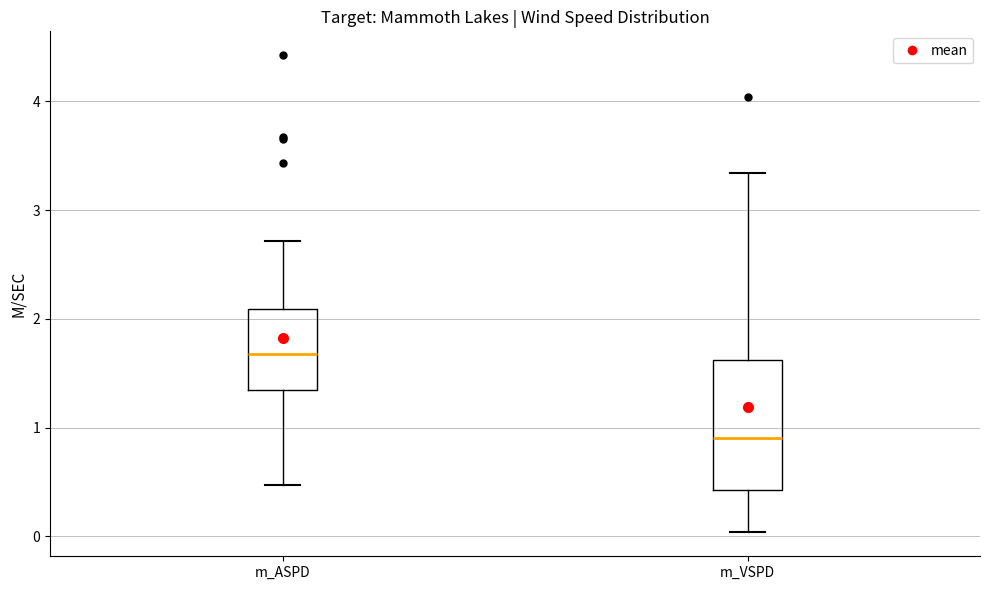

Reading left to right, transcribe this box plot: for each box, give where its median line is, the range the box spans, and where its two whiskers end, as read against the y-axis. The values are not printed on the chart, so give them approximately, as read against the axis.

m_ASPD: median 1.7, box 1.3 to 2.1, whiskers 0.5 to 2.7
m_VSPD: median 0.9, box 0.4 to 1.6, whiskers 0.0 to 3.3